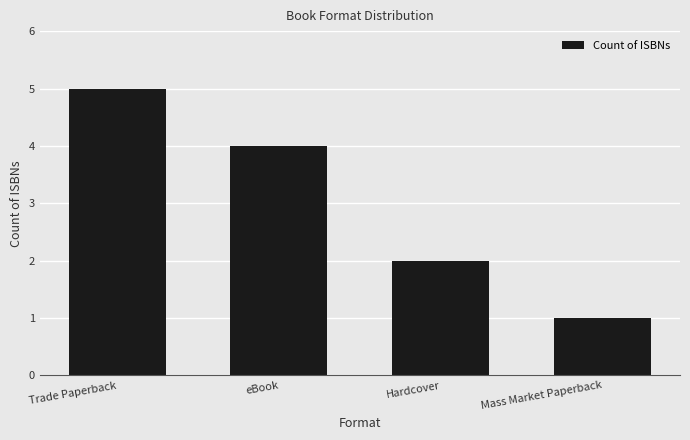

At which category does the chart reach its peak across all series?

Trade Paperback